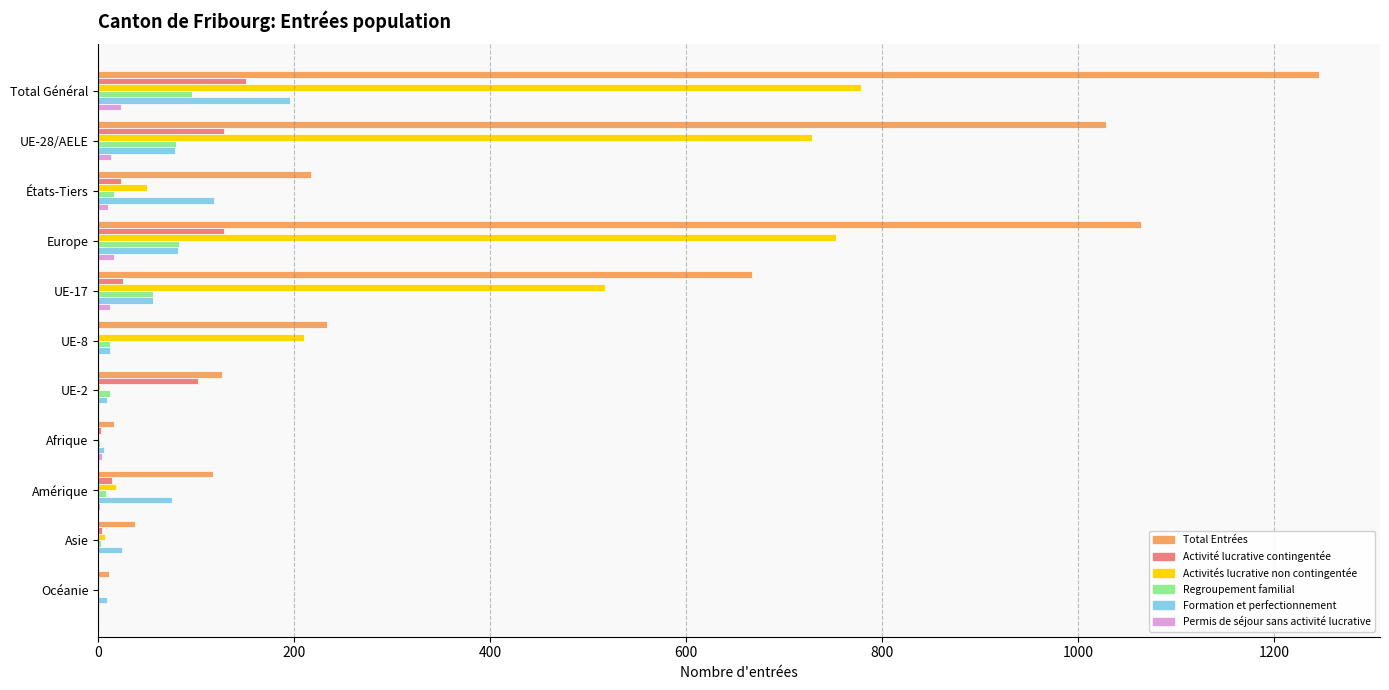

What is the greatest value displayed?

1246